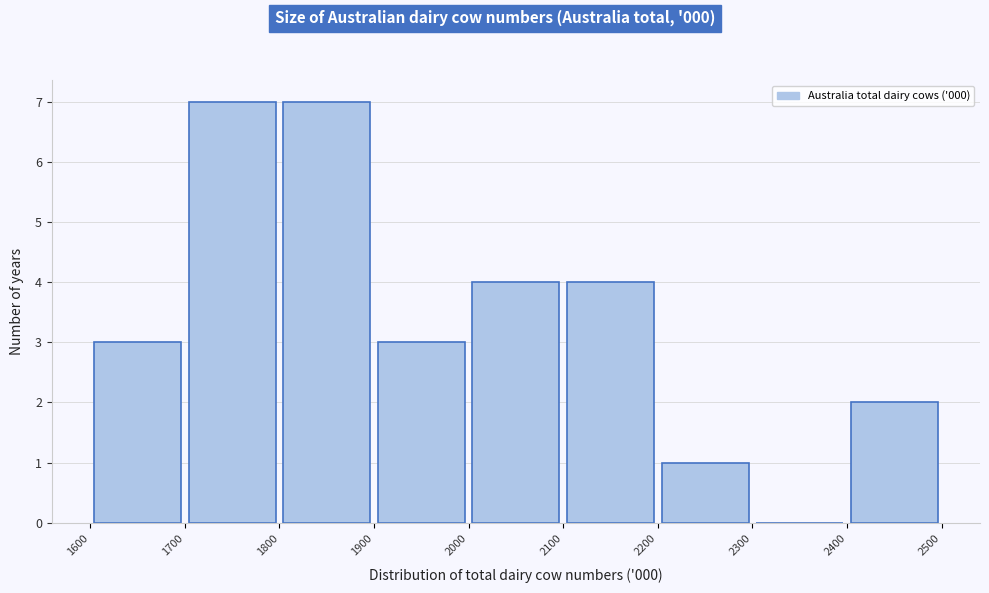

How tall is the bar that spans 2100 to 2200 on the x-axis? The values are not printed on the chart, so give them approximately, as read against the axis.

4